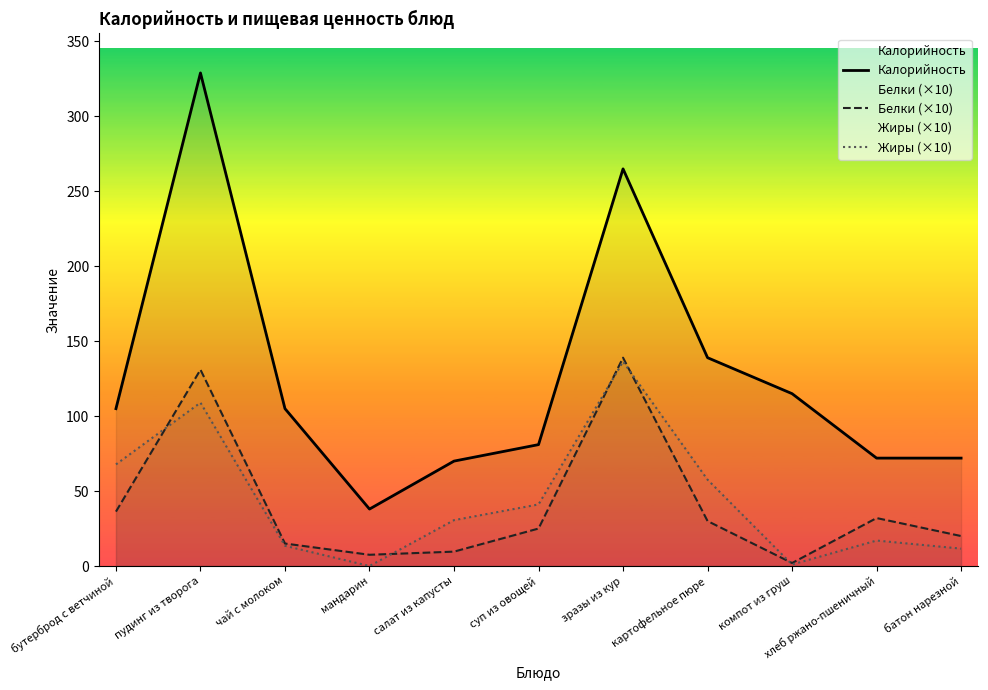

At which category does Калорийность reach its first local valley?

мандарин